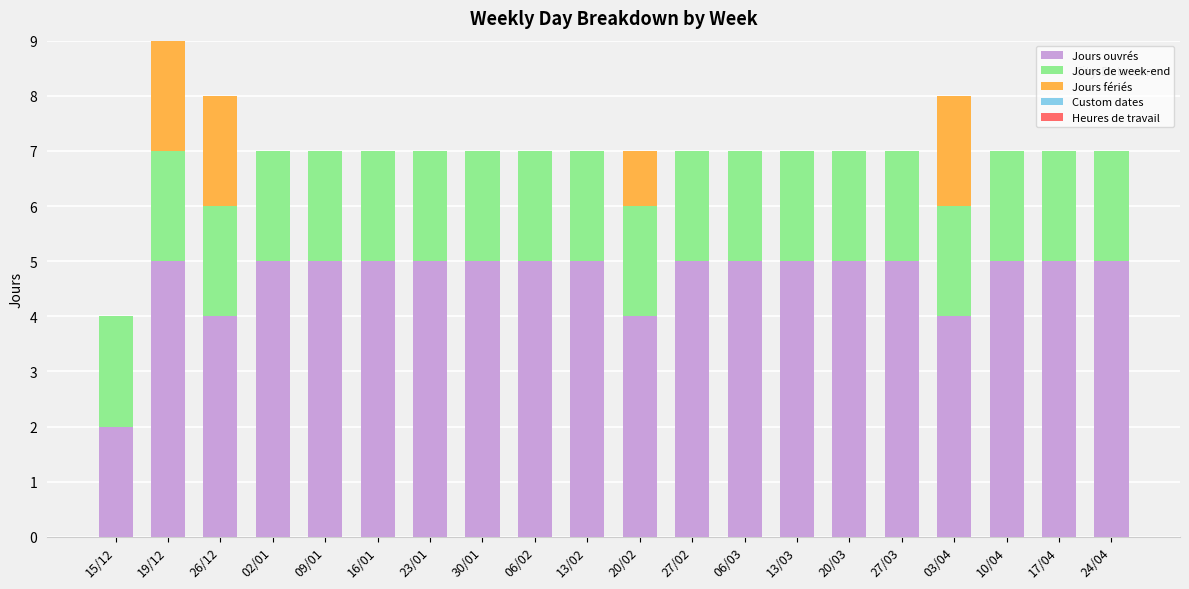

What is the total value across all series at 15/12?

4